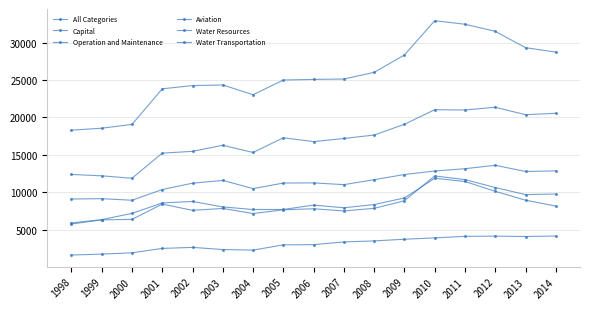

Reading left to right, list all the values displayed in this chart.

All Categories: 18303	18564	19072	23823	24258	24335	23036	24999	25079	25132	26024	28340	32917	32445	31500	29316	28725
Capital: 5915	6356	7192	8587	8783	8053	7711	7713	8301	7939	8372	9252	11883	11449	10138	8950	8169
Operation and Maintenance: 12388	12208	11880	15236	15475	16282	15325	17286	16778	17193	17652	19088	21034	20996	21362	20366	20556
Aviation: 9111	9156	8947	10377	11224	11599	10495	11243	11265	11028	11692	12382	12846	13157	13613	12786	12868
Water Resources: 5774	6325	6394	8434	7597	7851	7172	7669	7809	7521	7866	8879	12187	11706	10642	9702	9779
Water Transportation: 1632	1756	1928	2515	2652	2366	2288	2988	3018	3376	3519	3739	3921	4124	4158	4103	4169